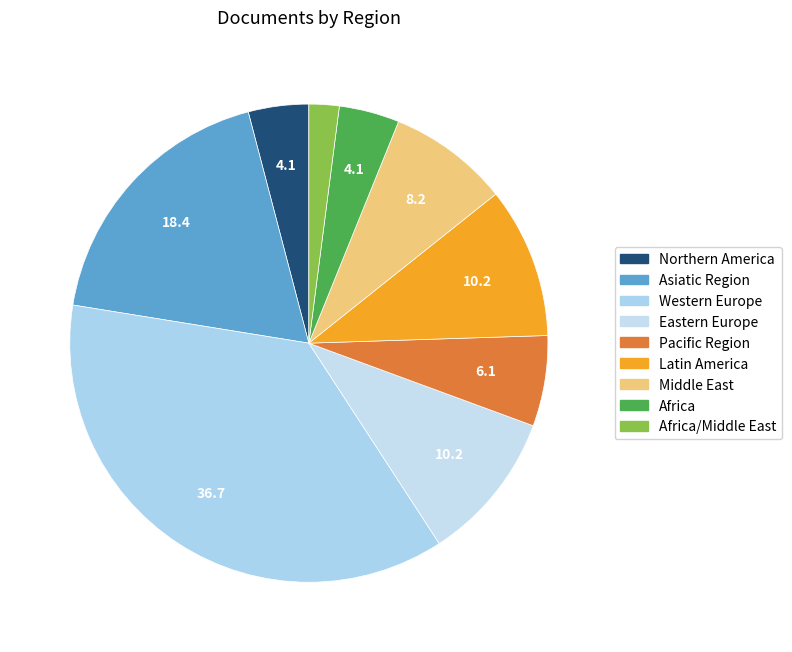

Approximately how many times larger is the value at Eastern Europe compared to Asiatic Region?

0.6